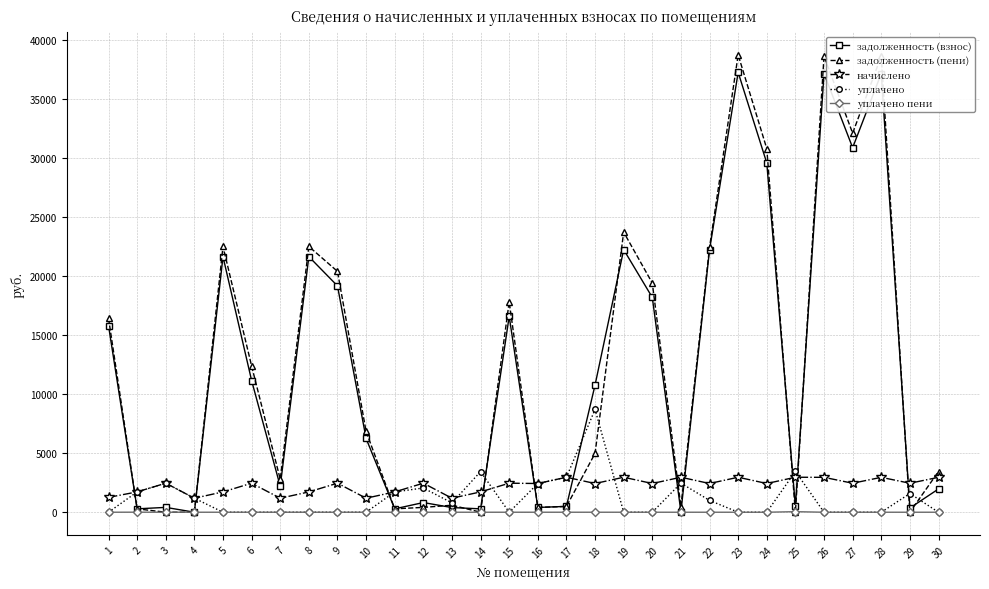

What are all the series names shown in the legend?

задолженность (взнос), задолженность (пени), начислено, уплачено, уплачено пени